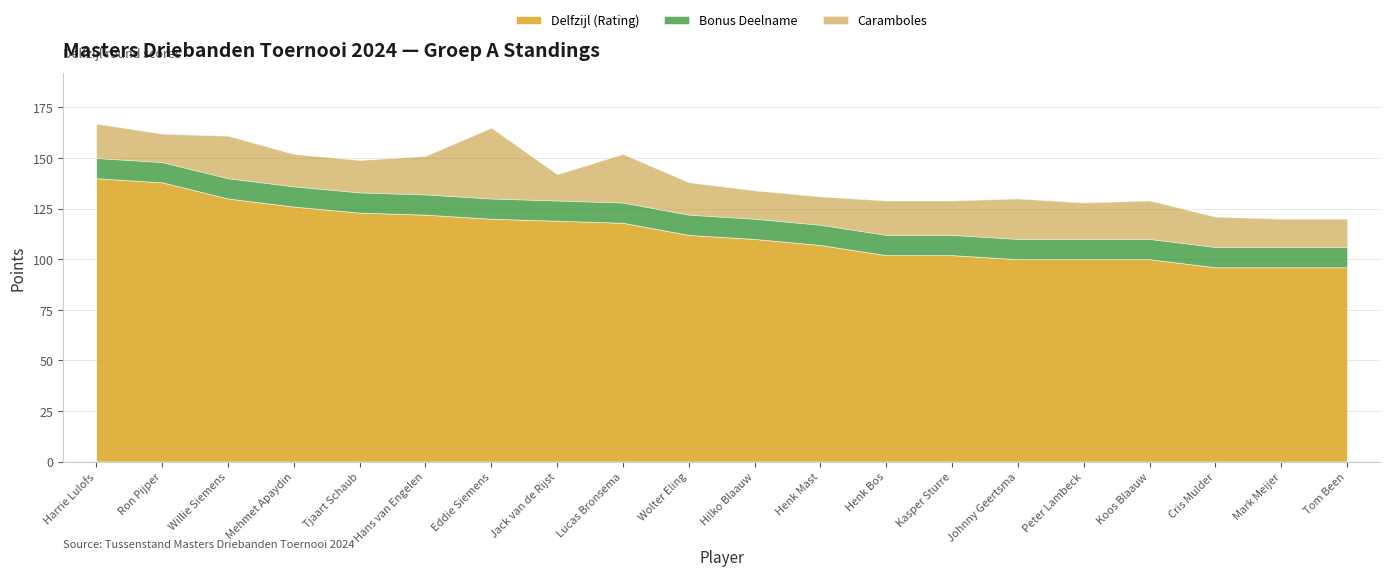

At which label does Delfzijl (Rating) first exceed 112?

Harrie Lulofs